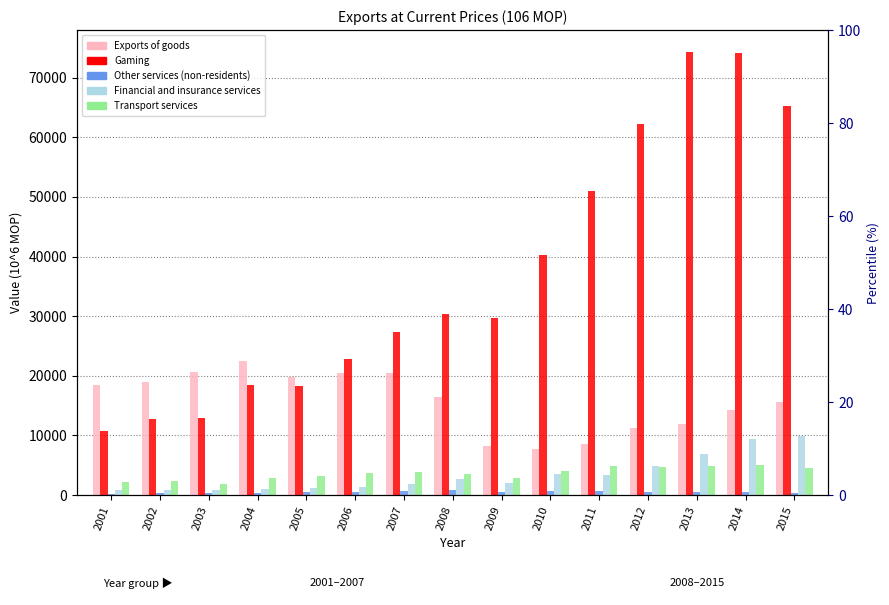

Which has a higher value, 2013 or 2014?

2014